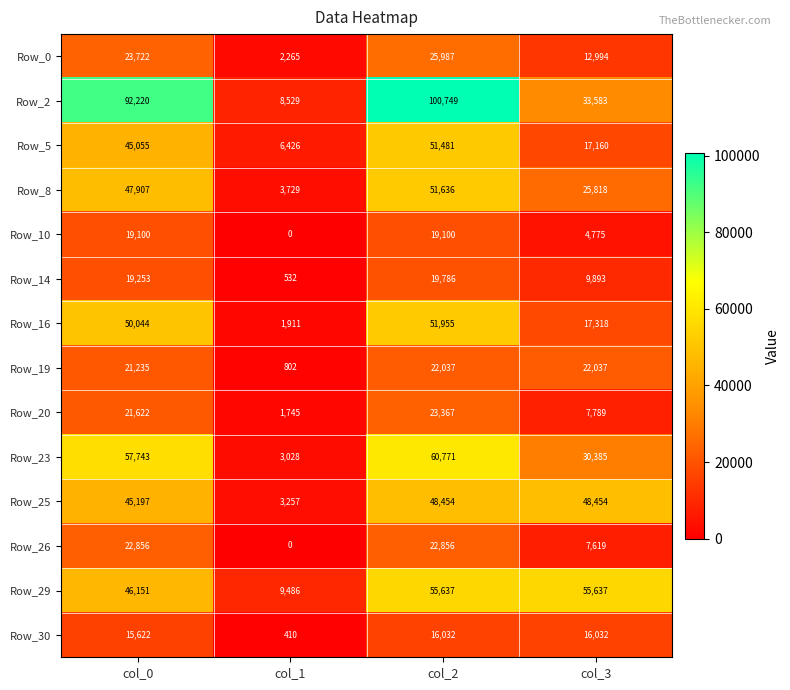

Where is Row_0 nearest to the value 14126?

col_3